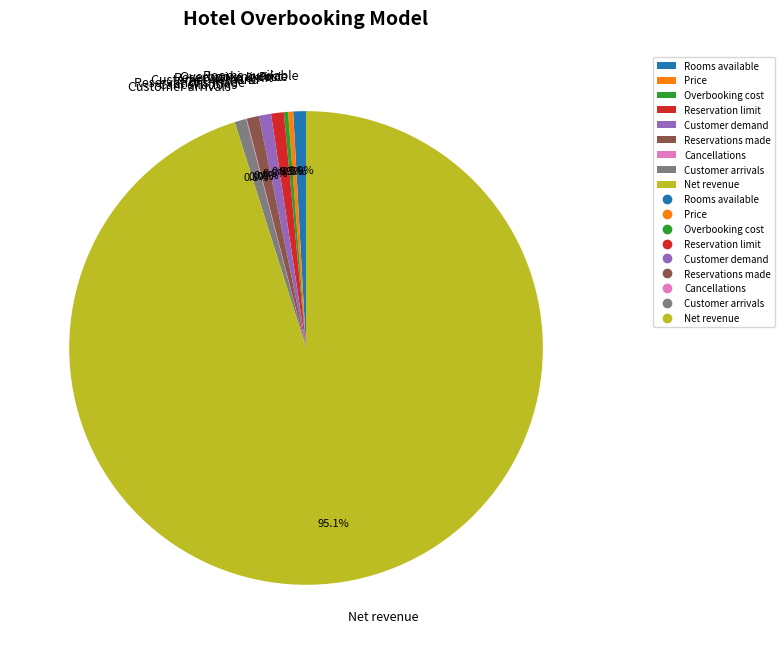

What is the majority slice?

Net revenue